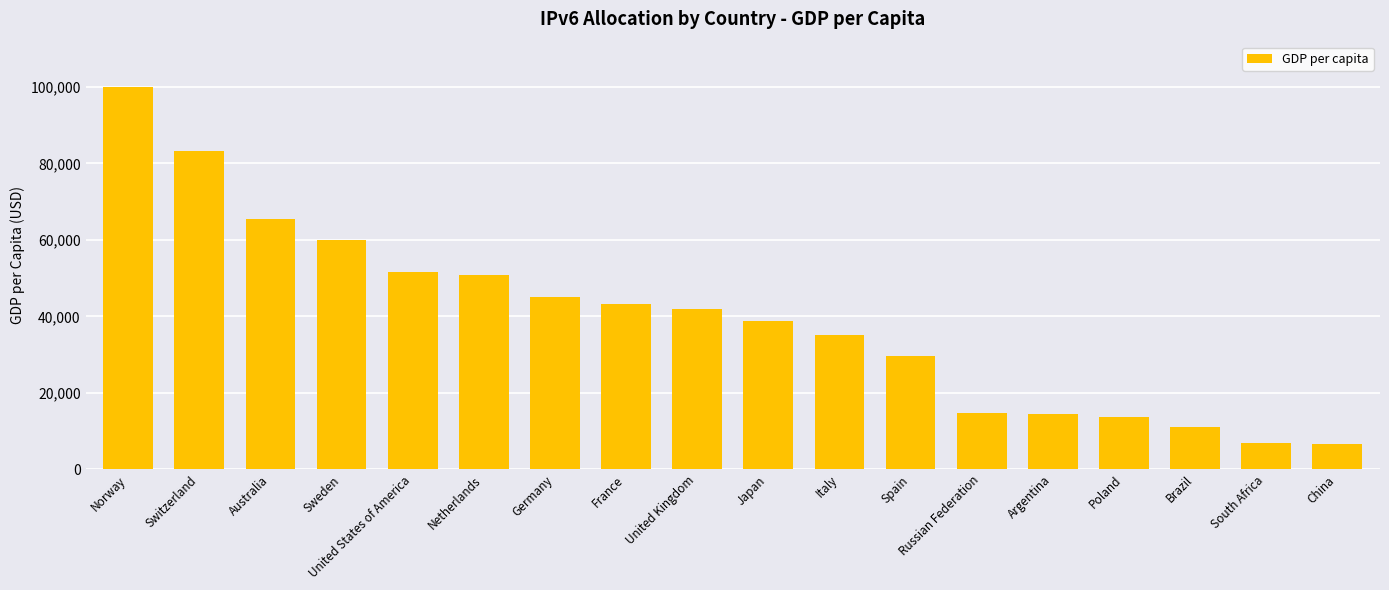

At which label is the value closest to 53222?

United States of America